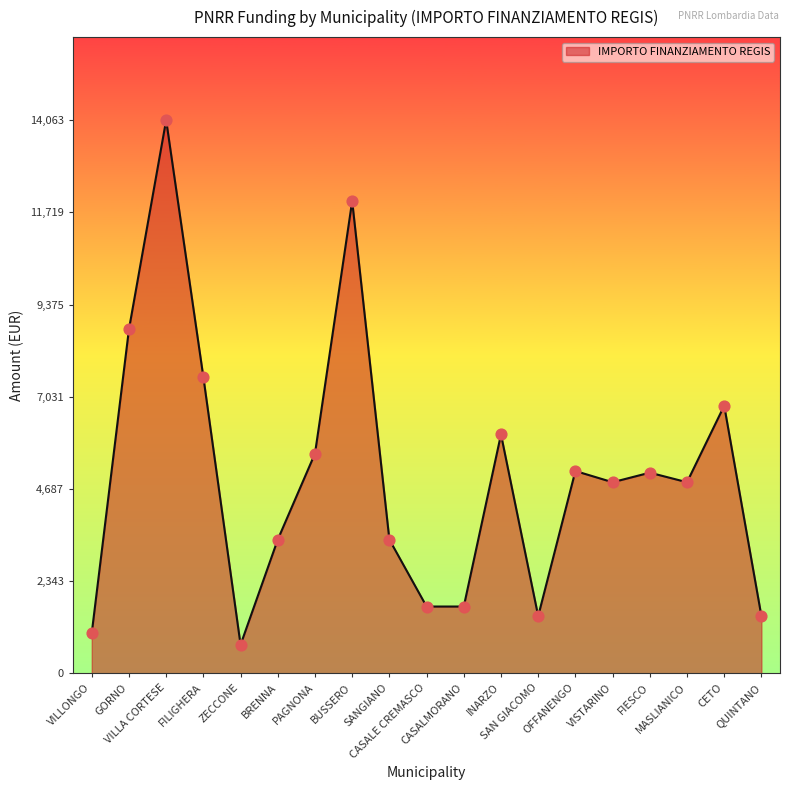

Between BUSSERO and QUINTANO, which is larger?

BUSSERO